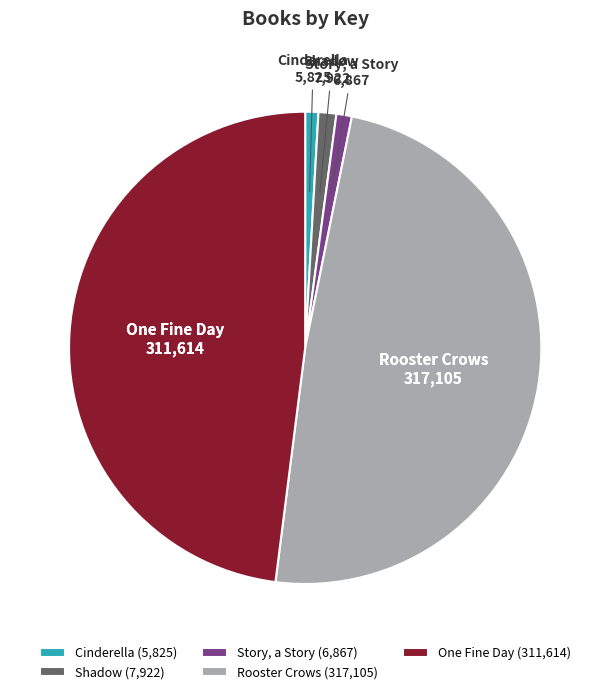

Is it true that One Fine Day (311,614) is 36% of the pie?

False